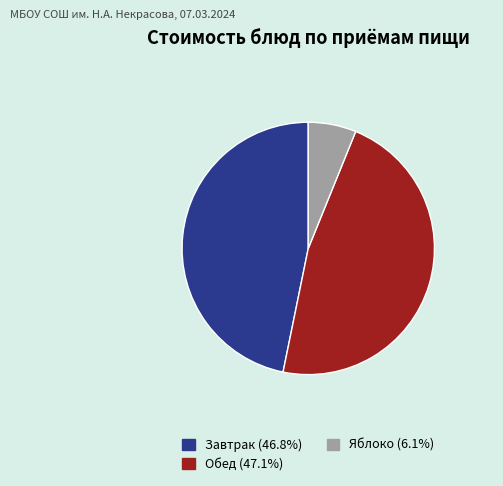

Is the sum of Яблоко (6.1%) and Завтрак (46.8%) greater than half?

Yes